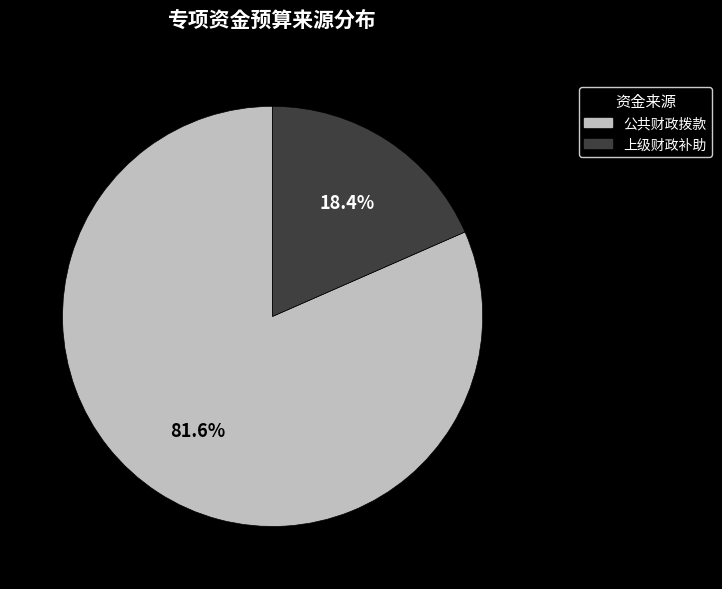

How many segments does this pie chart have?

2